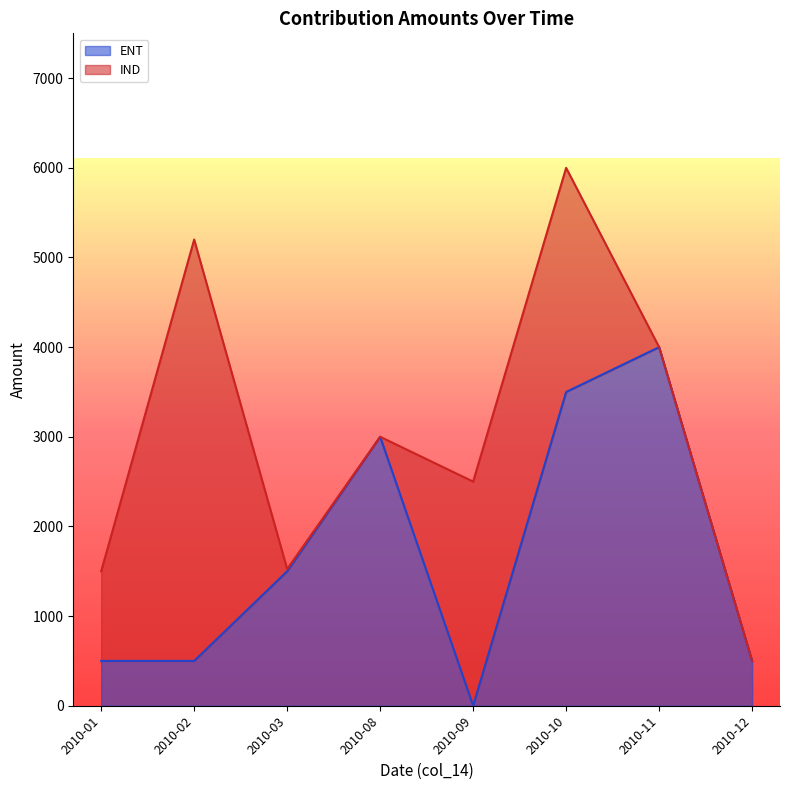

What is the difference between the maximum and minimum values in the ENT series?

4000